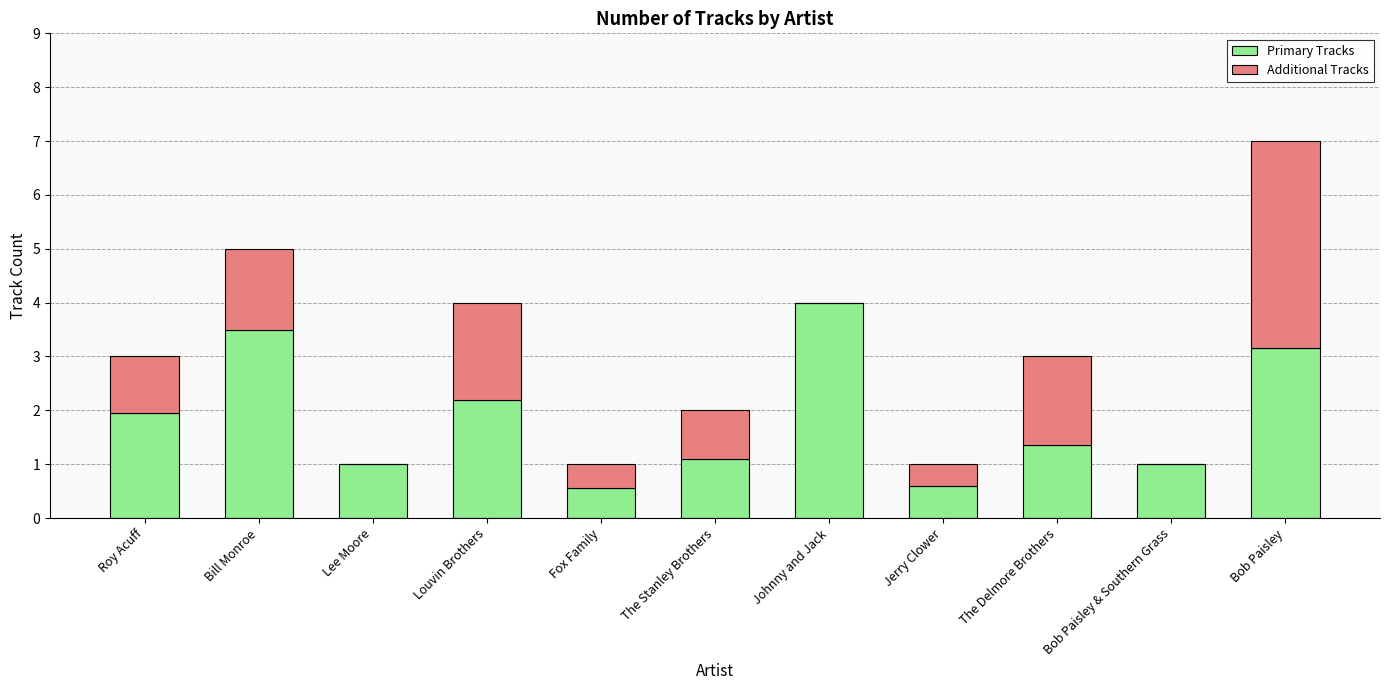

What is the approximate value of Primary Tracks at The Stanley Brothers?

1.1